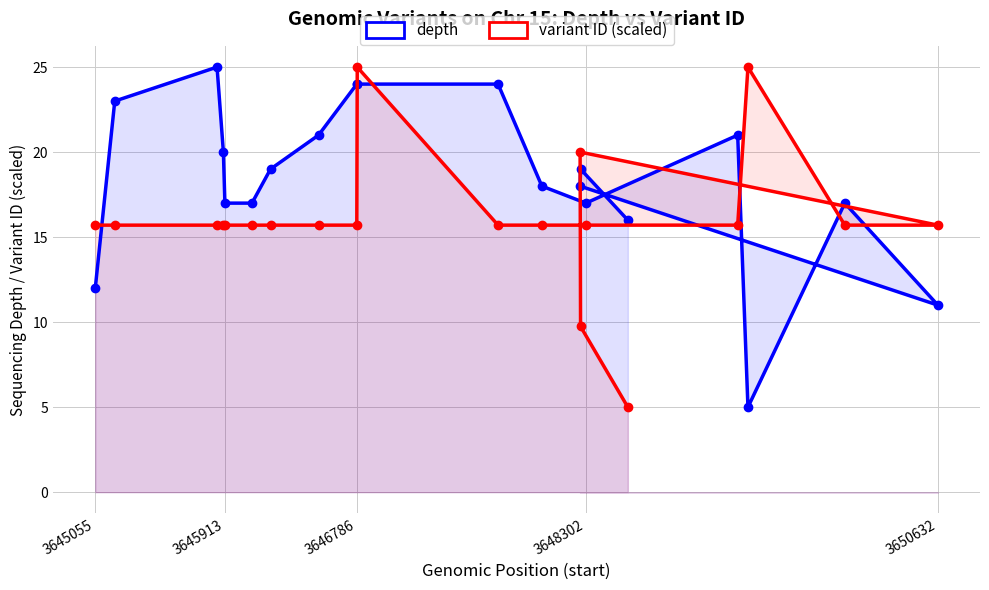

What is the maximum value shown in the chart?

25.0